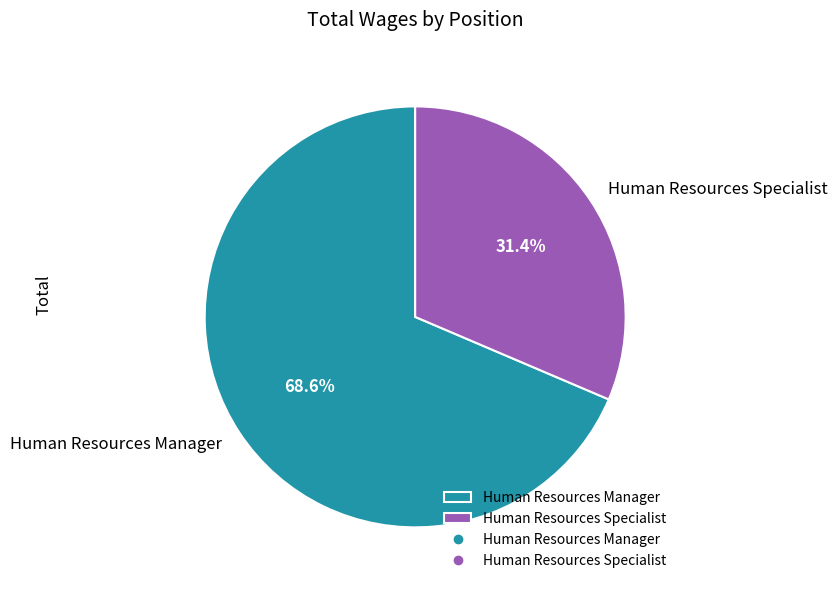

How many slices are in this pie chart?

2